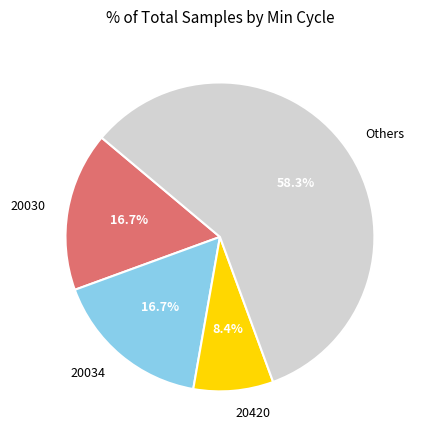

Is it true that 20030 is 1% of the pie?

False